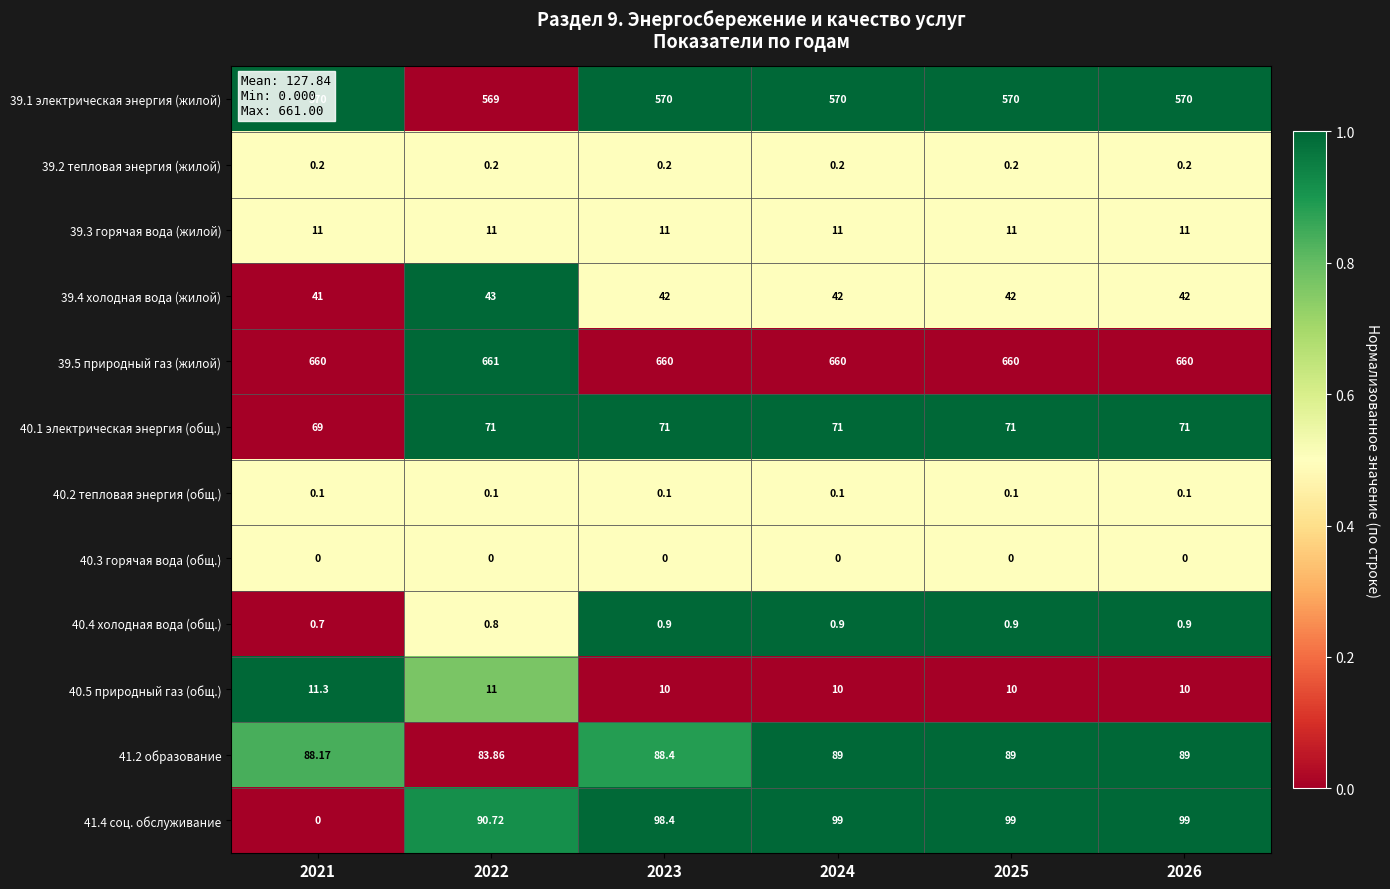

Is the value of 39.5 природный газ (жилой) at 2026 greater than the value of 39.3 горячая вода (жилой) at 2023?

Yes